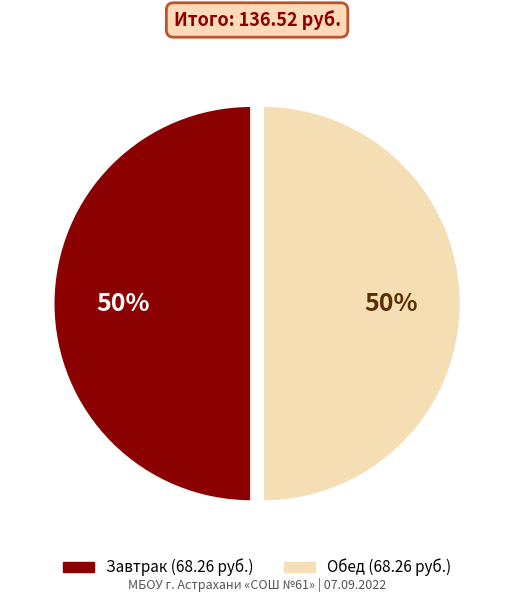

To the nearest percent, what is the average slice percentage?

50%